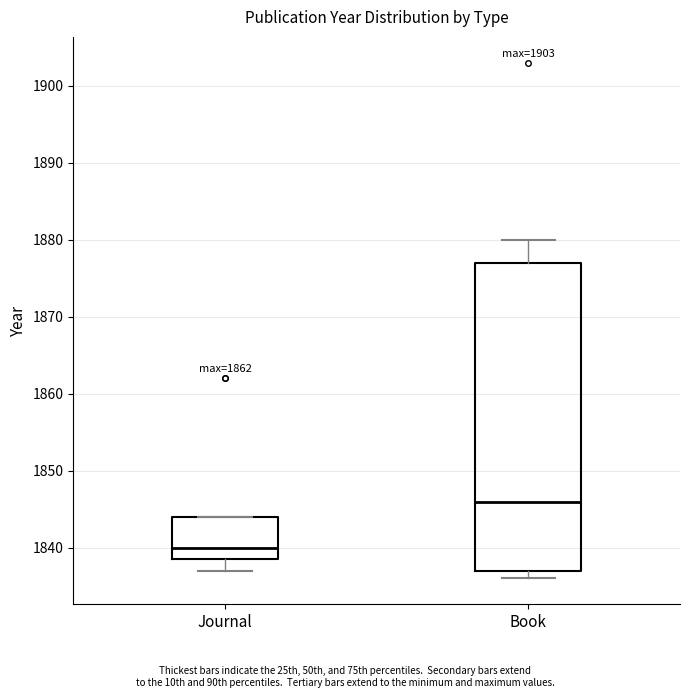

Where is the upper edge of the box for Book on the y-axis? The values are not printed on the chart, so give them approximately, as read against the axis.

1877